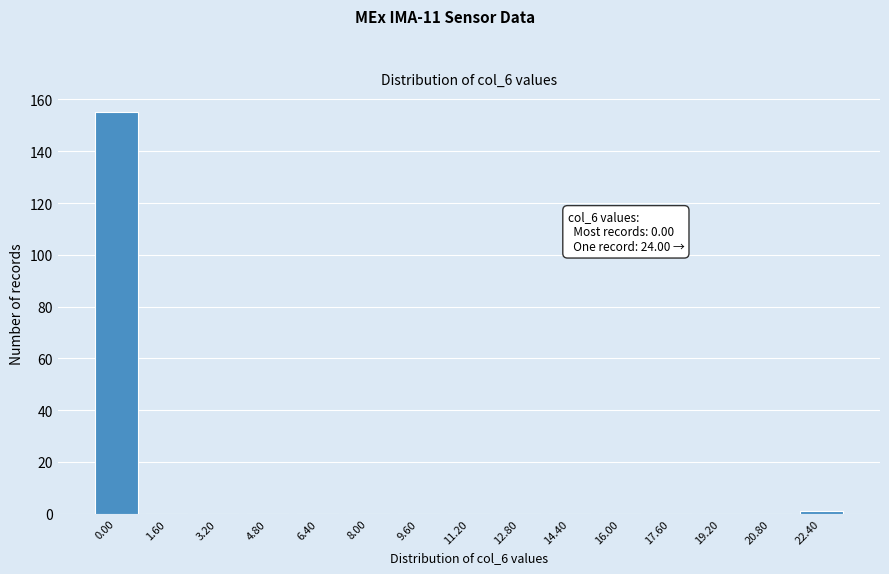

Reading left to right, list all the values displayed in this chart.

0.00=155	1.60=0	3.20=0	4.80=0	6.40=0	8.00=0	9.60=0	11.20=0	12.80=0	14.40=0	16.00=0	17.60=0	19.20=0	20.80=0	22.40=1